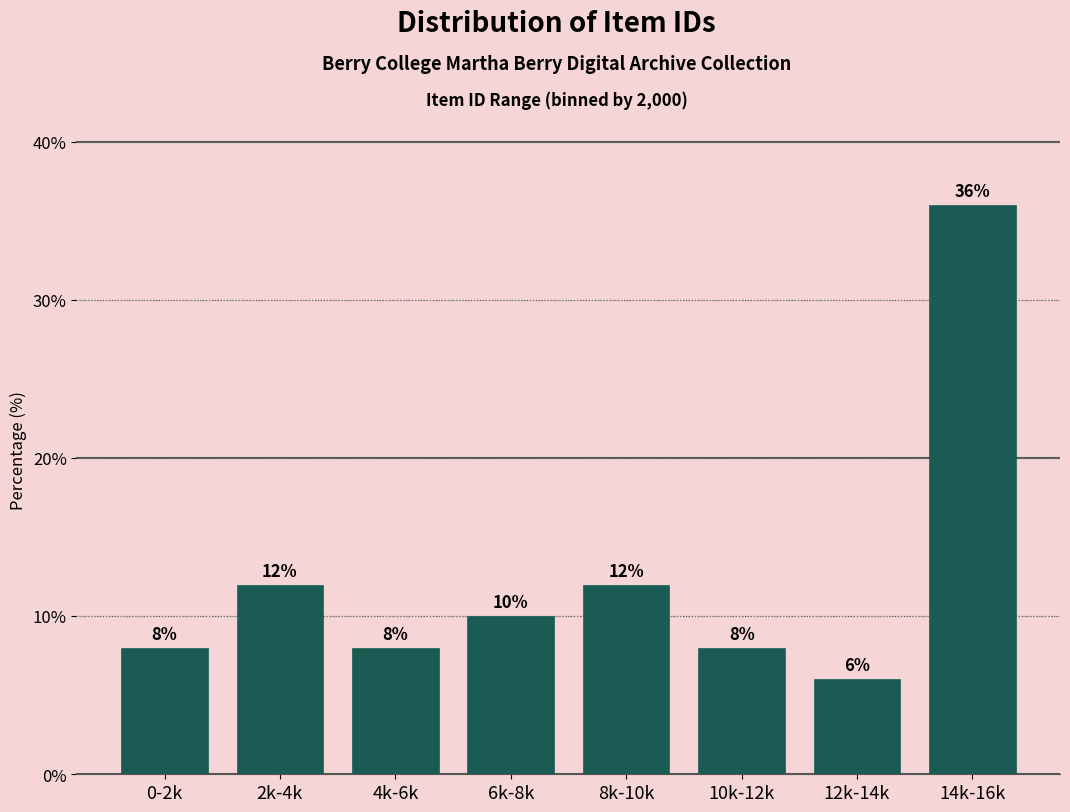

Reading left to right, list all the values displayed in this chart.

0-2k=8	2k-4k=12	4k-6k=8	6k-8k=10	8k-10k=12	10k-12k=8	12k-14k=6	14k-16k=36